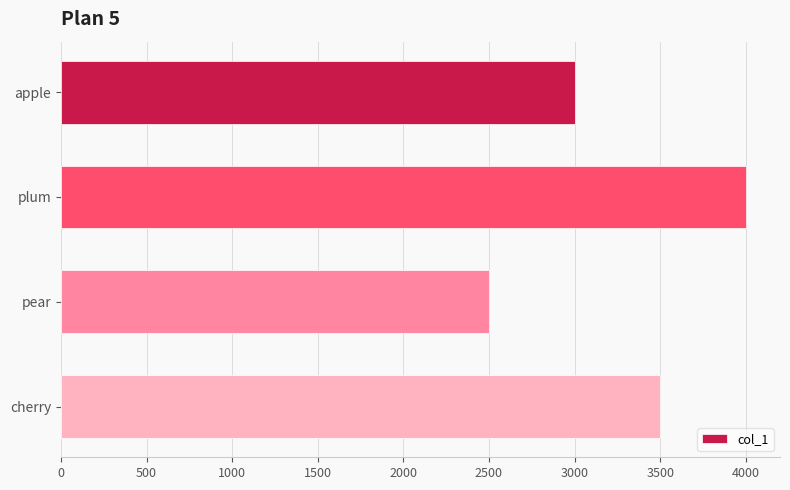

Rank the categories by value from highest to lowest.

plum, cherry, apple, pear